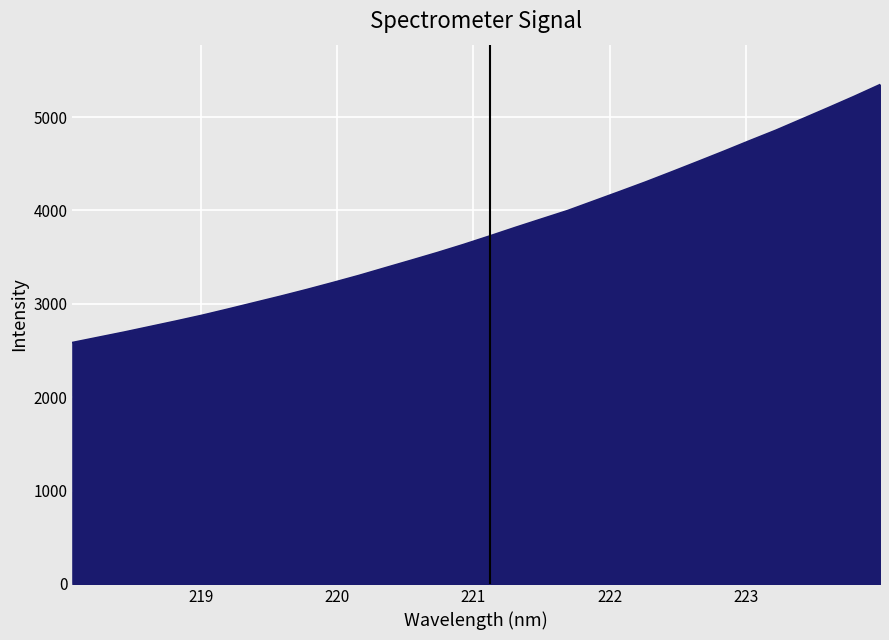

What is the difference between the maximum and minimum values?

2762.5